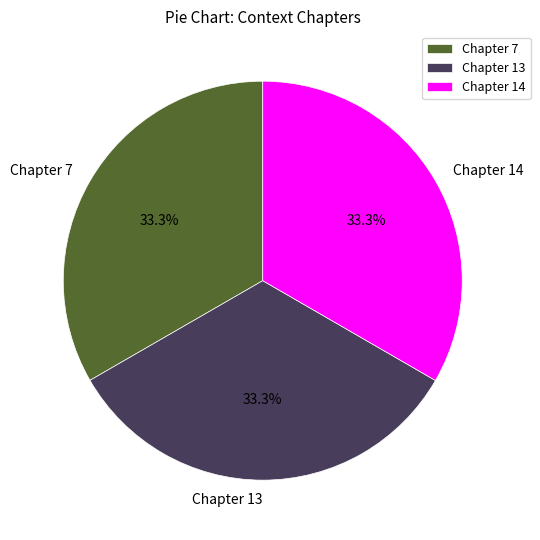

To the nearest percent, what percentage of the pie is Chapter 13?

33%